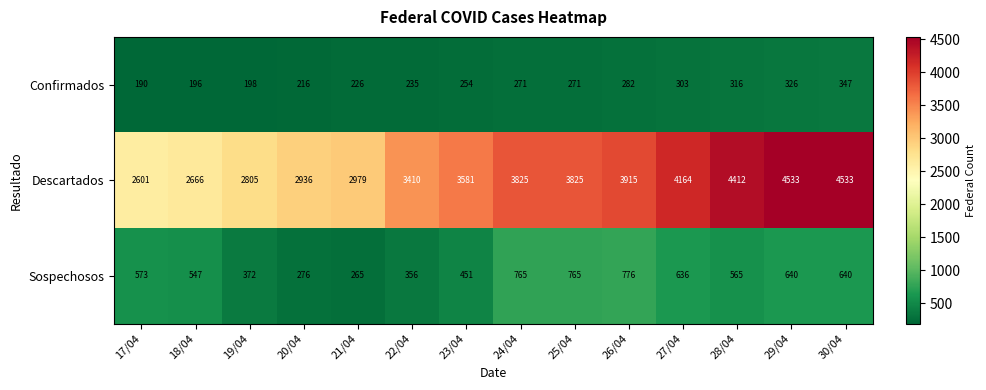

The Descartados series shows 1005 at 28/04. True or false?

False